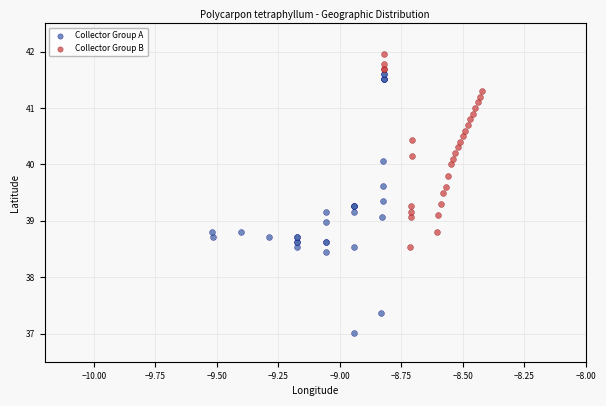

Which series reaches the minimum Y coordinate?

Collector Group A